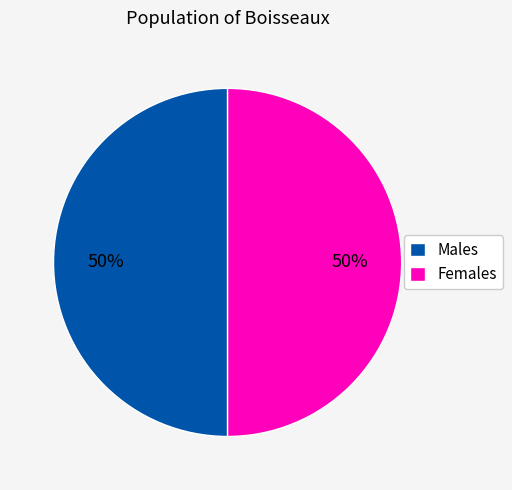

Approximately how many times larger is the value at Males compared to Females?

1.0